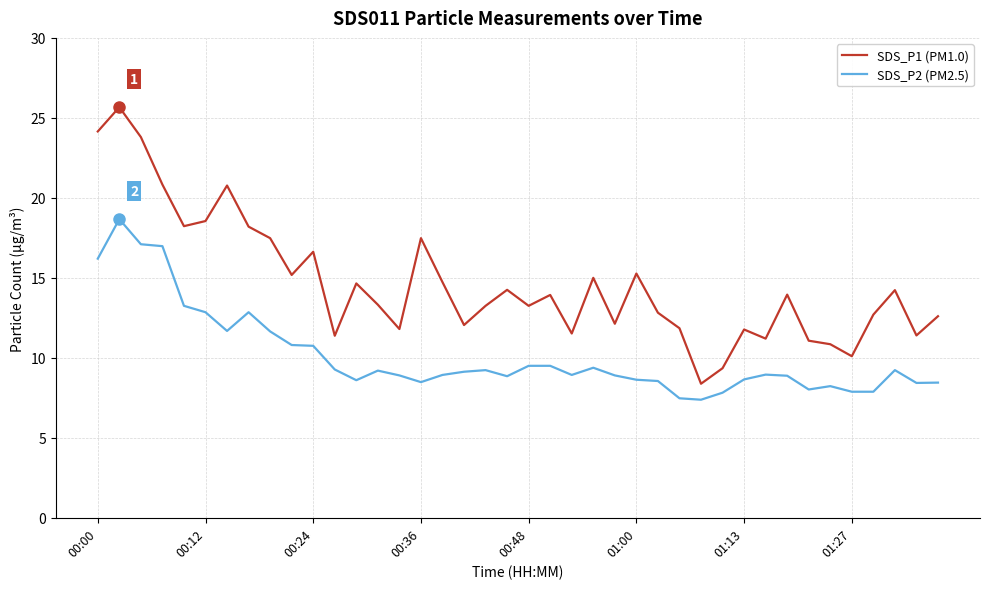

Which series has the widest spread of values?

SDS_P1 (PM1.0)